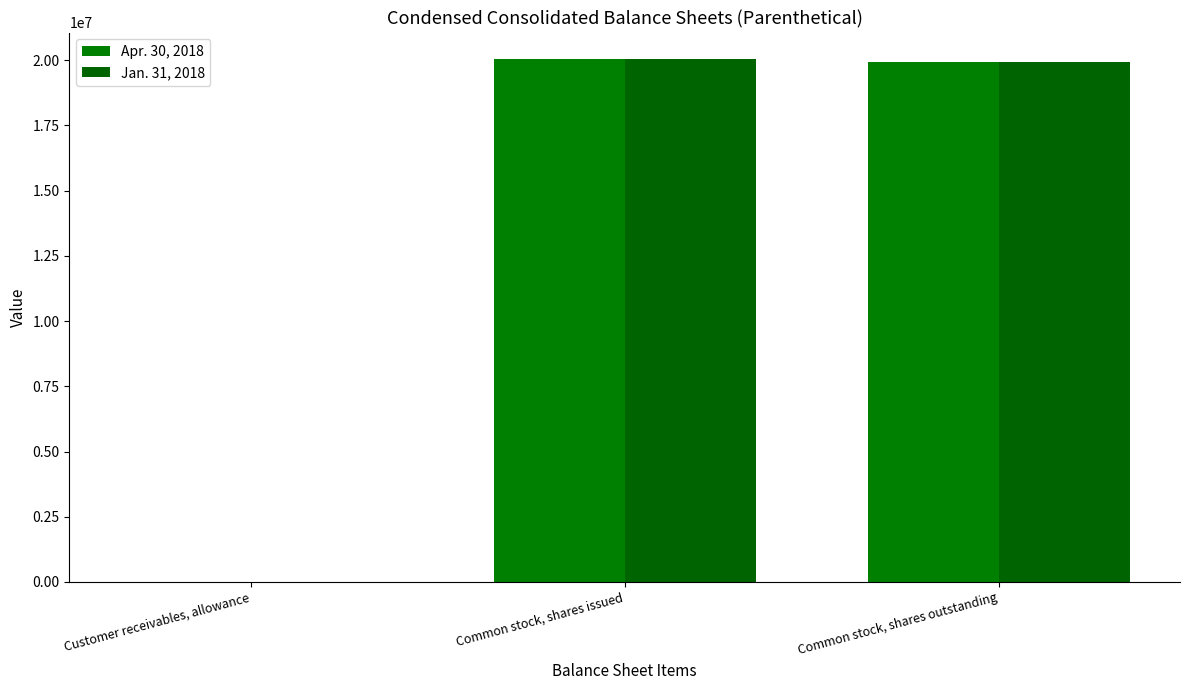

The Jan. 31, 2018 series shows 20059000 at Common stock, shares issued. True or false?

True